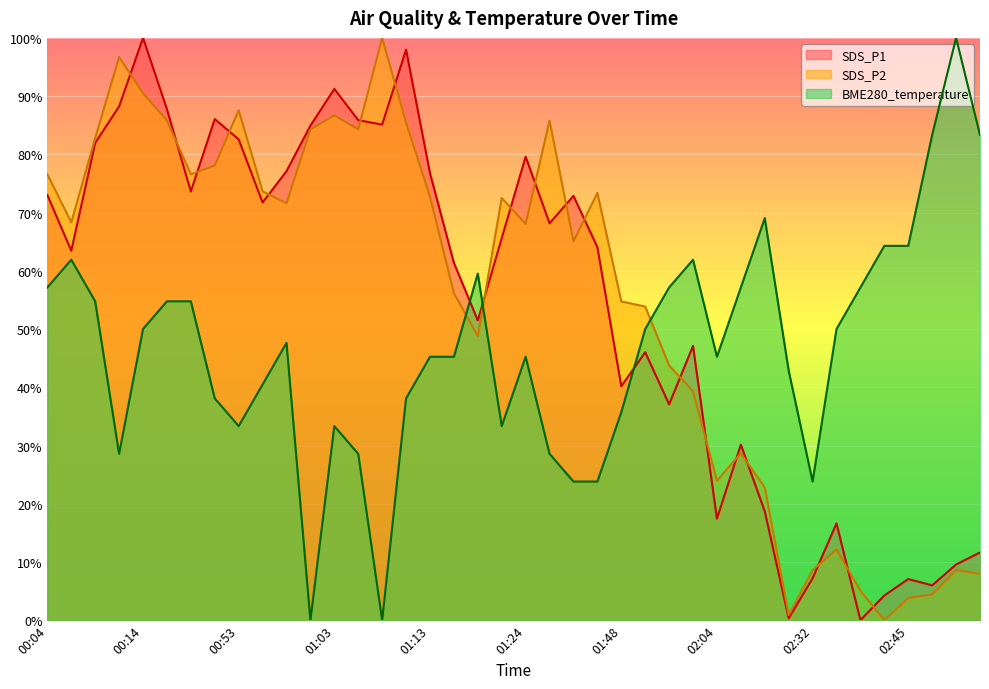

Between 00:53 and 02:29, which is larger?

00:53